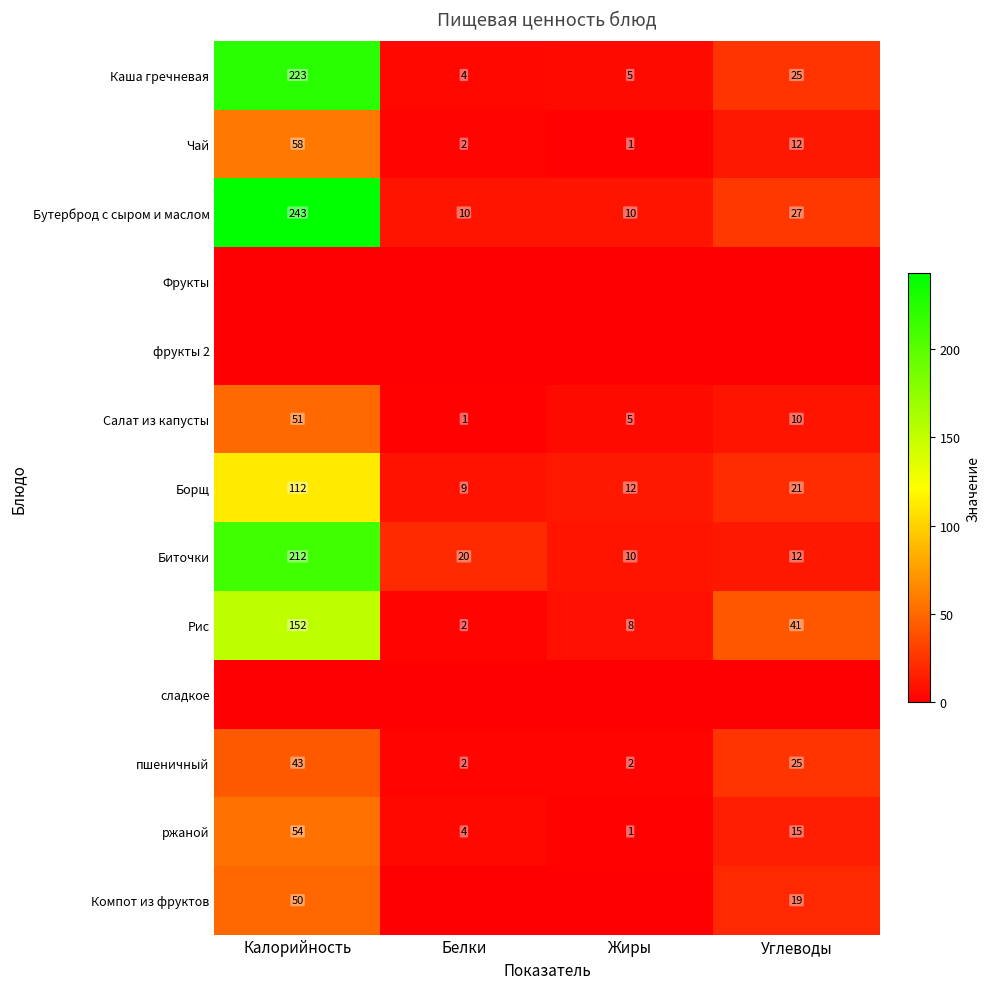

What is the highest value of the Салат из капусты series?

51